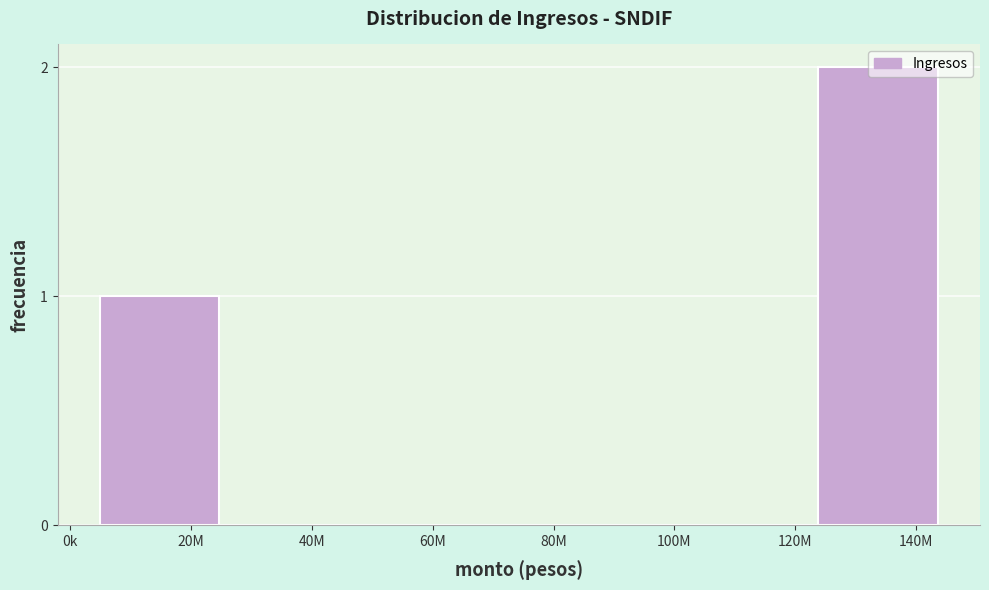

What is the change in value from 100M to 140M?

+2